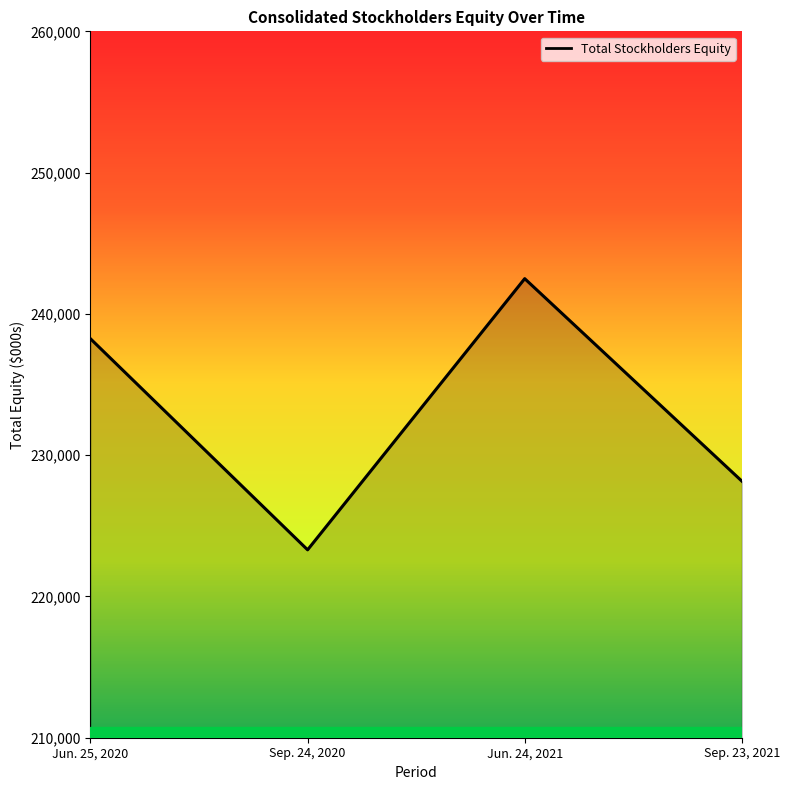

List the labels in order of value, largest first.

Jun. 24, 2021, Jun. 25, 2020, Sep. 23, 2021, Sep. 24, 2020